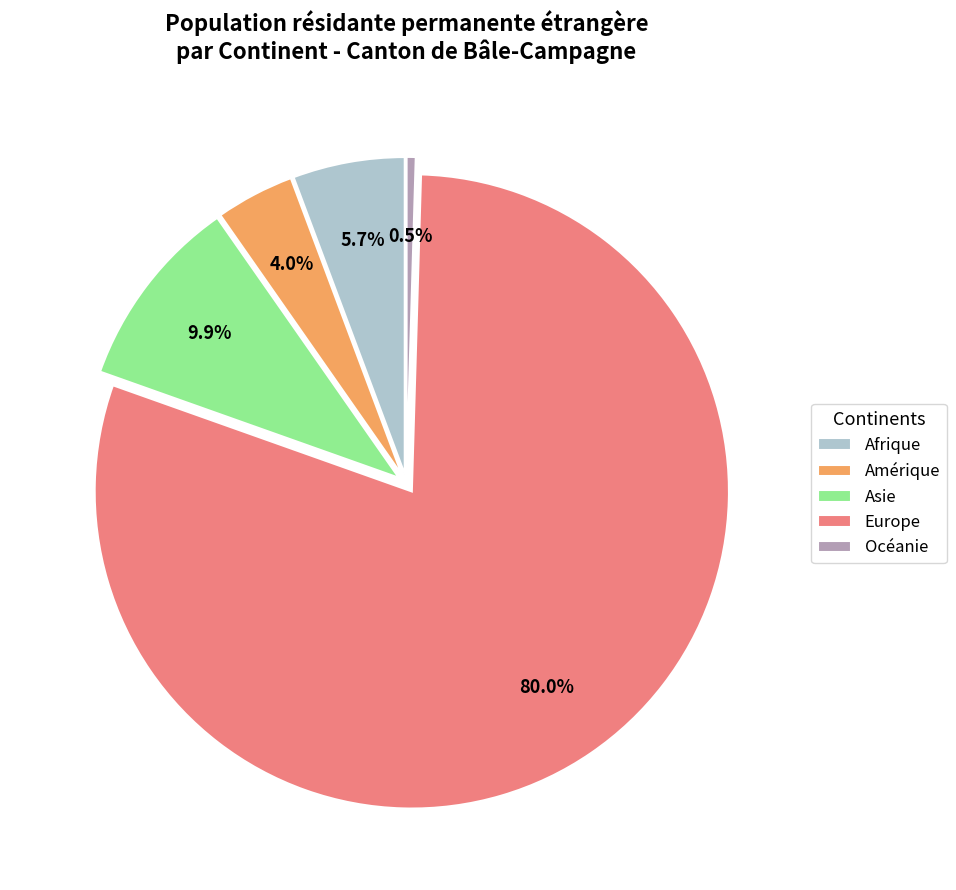

Between Amérique and Océanie, which is larger?

Amérique